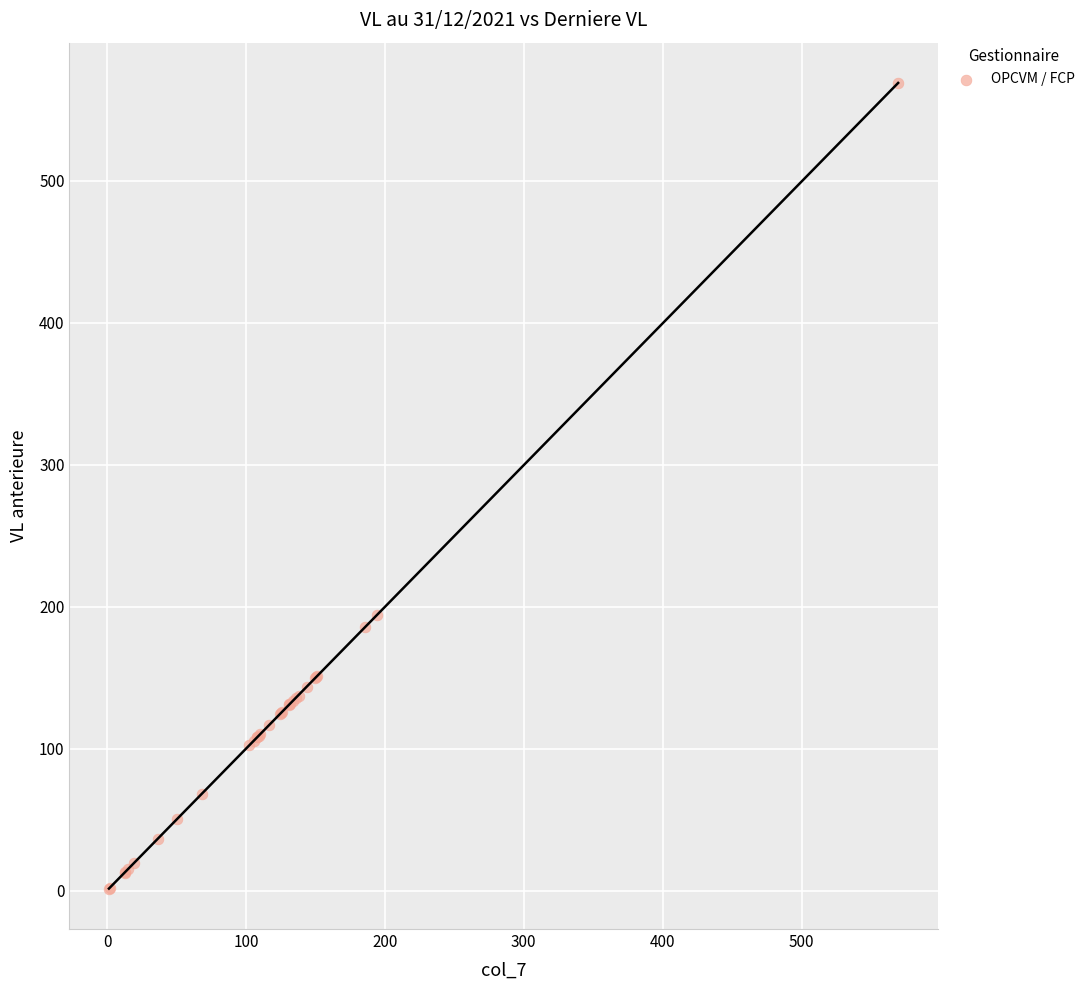

What Y value in the scatter plot is closest to 284?

194.1